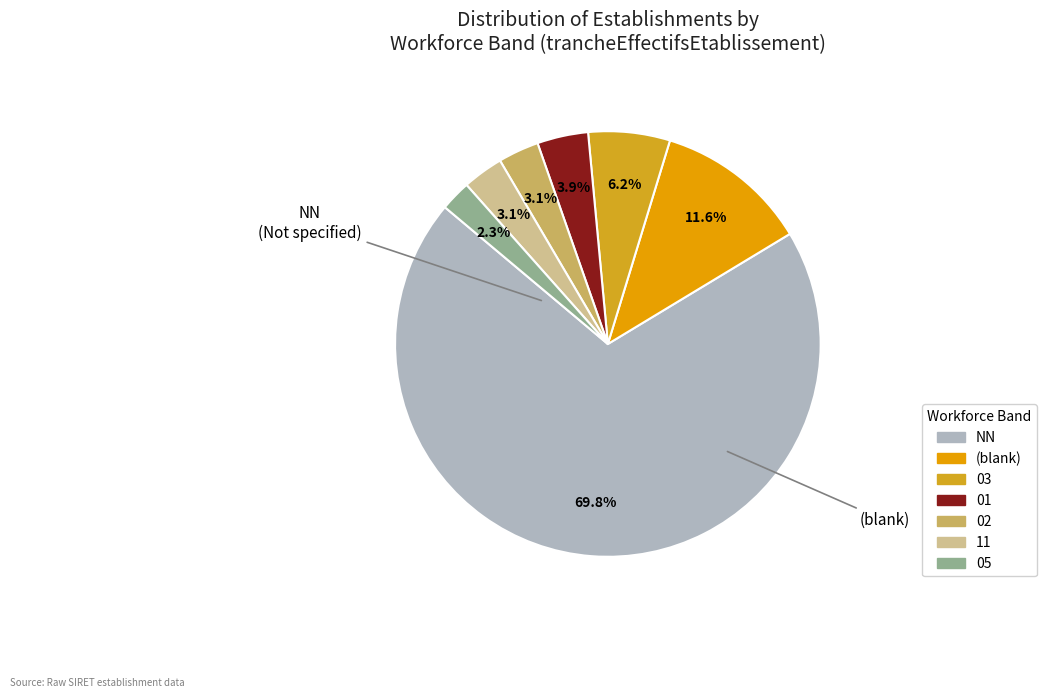

How many segments does this pie chart have?

7